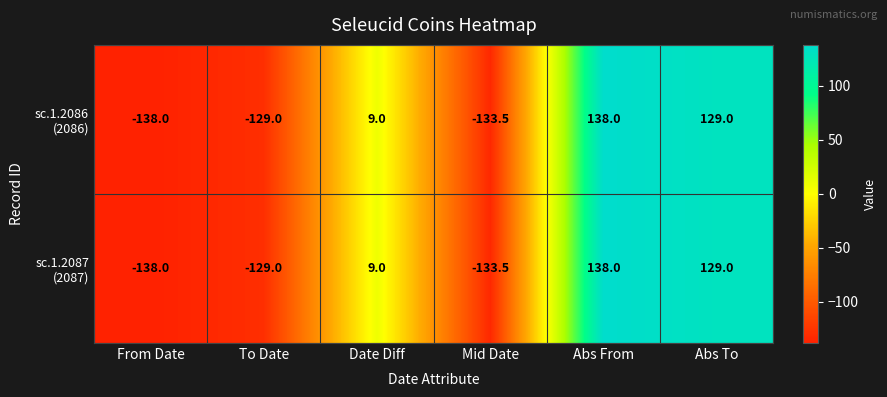

What is the greatest value displayed?

138.0